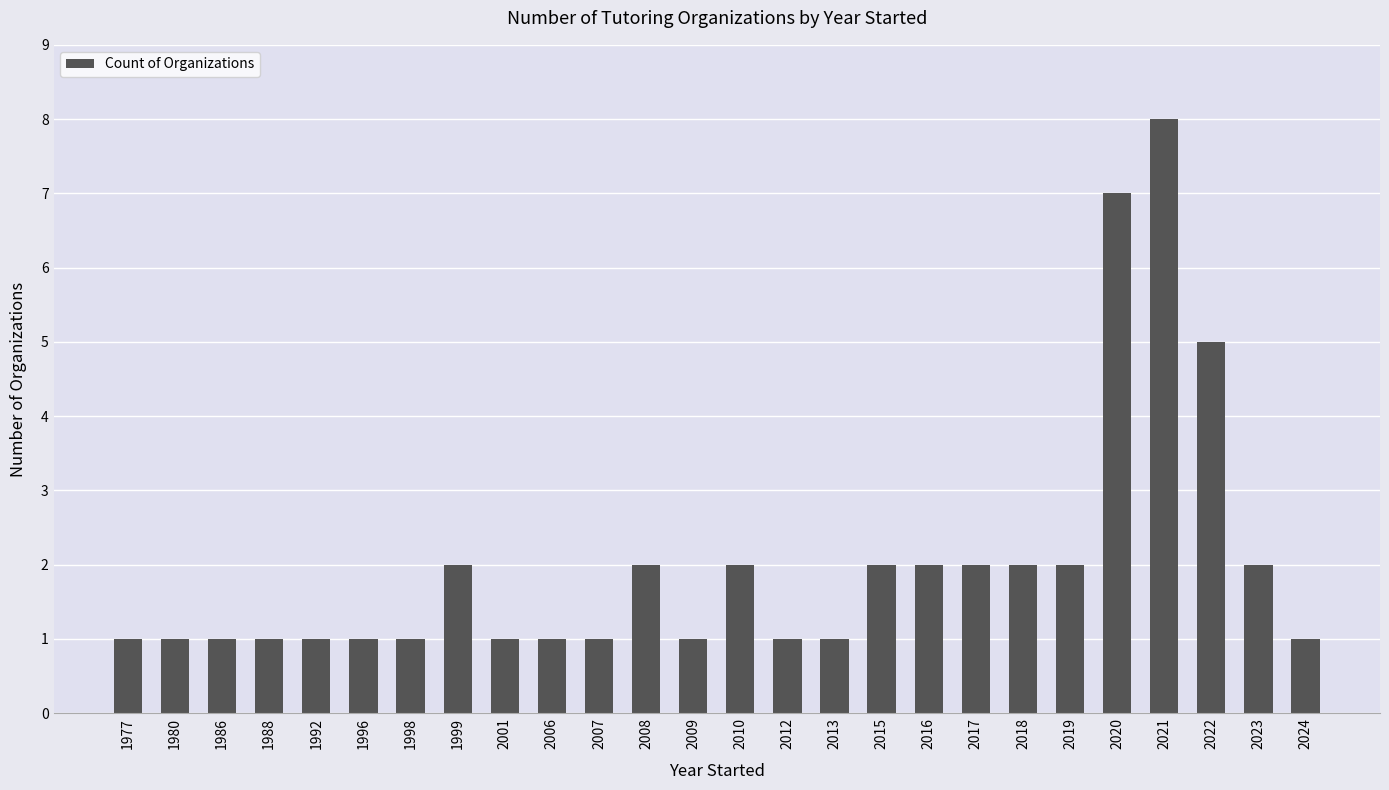

What is the difference between the maximum and minimum values?

7